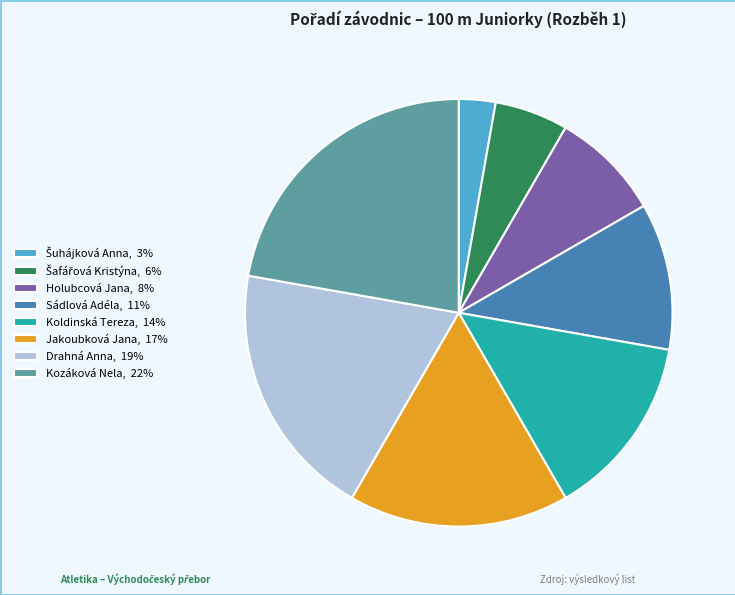

True or false: Holubcová Jana, 8% accounts for 8% of the total.

True